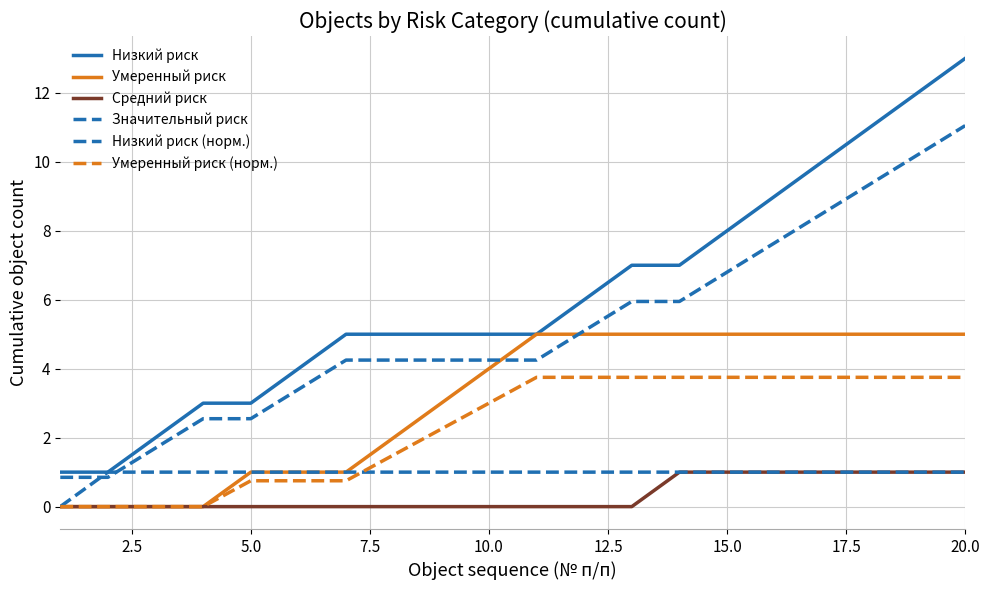

True or false: Низкий риск (норм.) and Средний риск intersect in this chart.

False